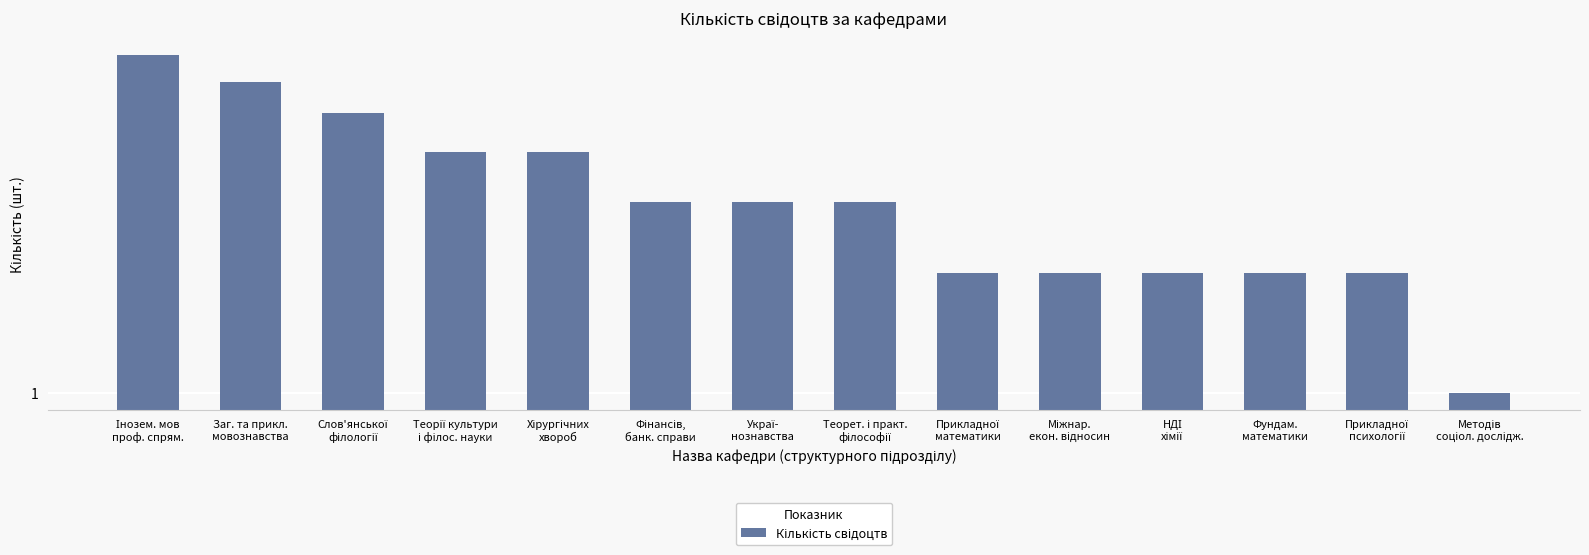

At which category does the chart reach its minimum across all series?

Методів
соціол. дослідж.